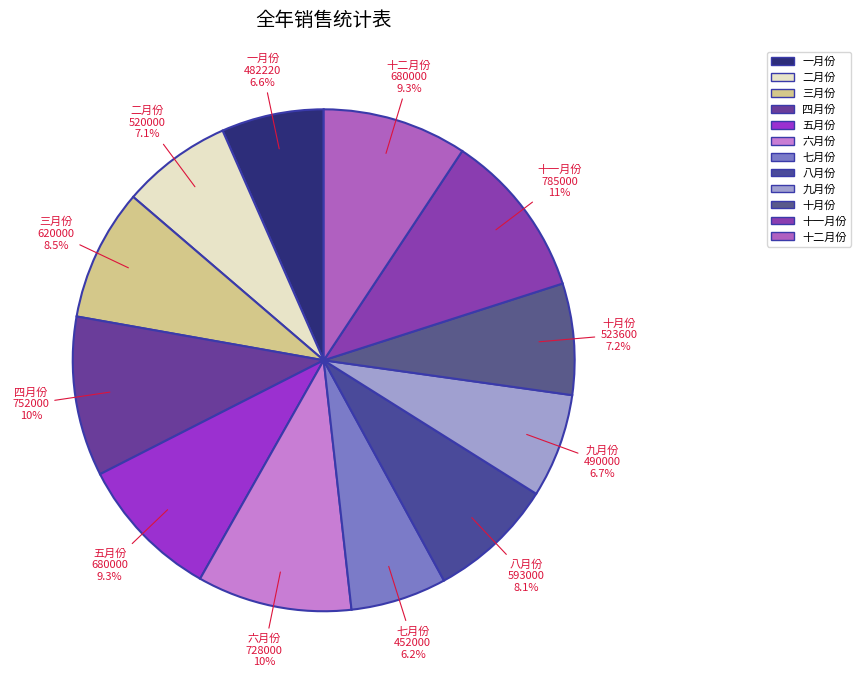

What is the ratio of the value at 三月份 to the value at 二月份?

1.2